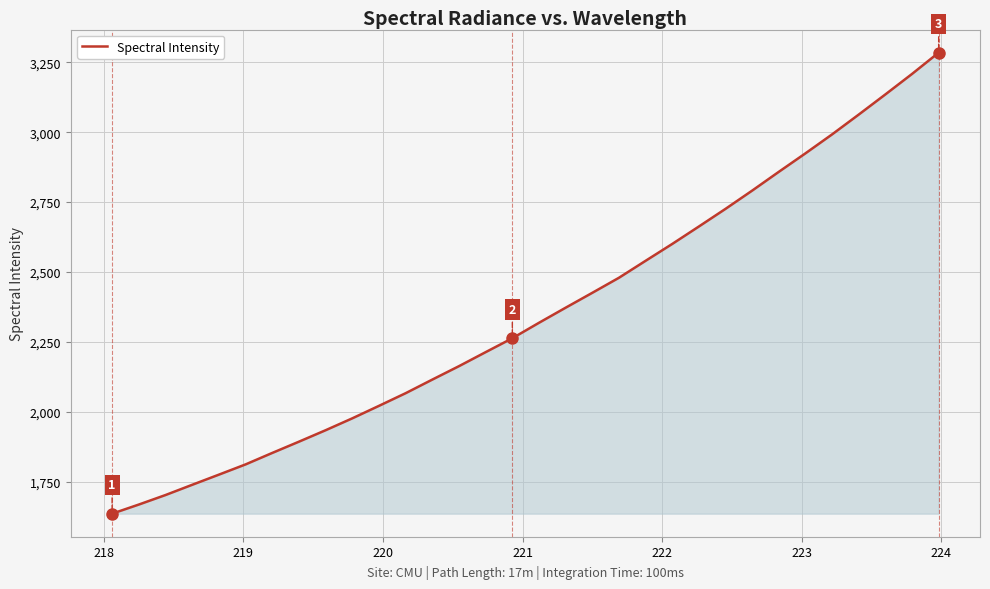

What is the difference between the maximum and minimum values?

1649.9